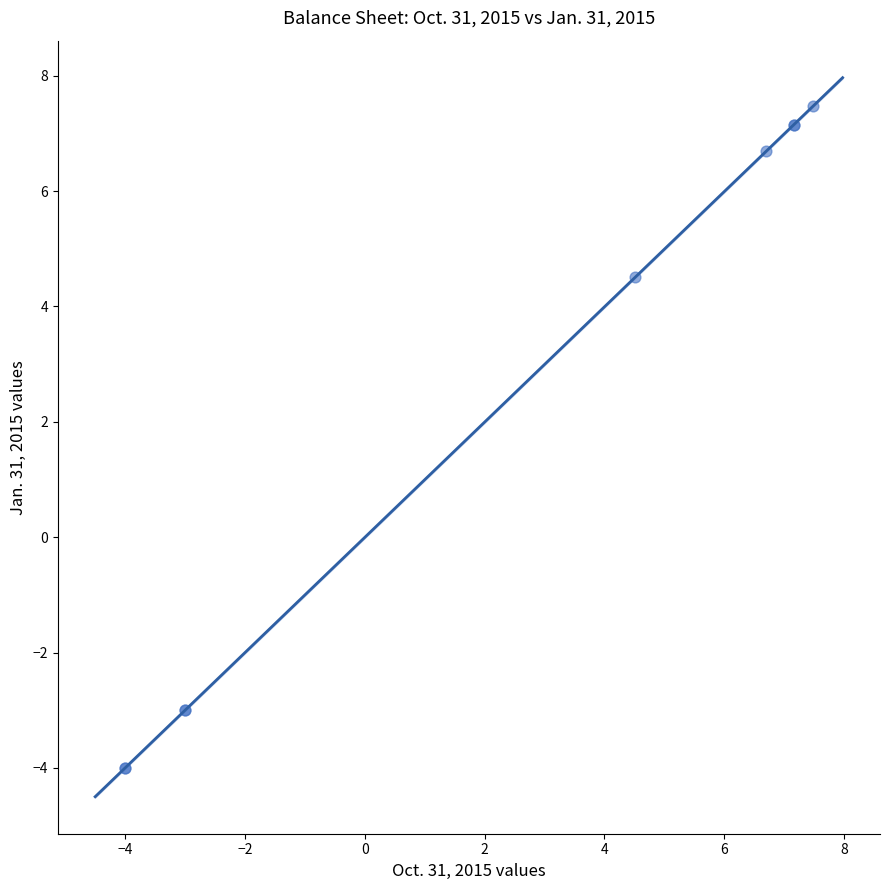

What Y value in the scatter plot is closest to 1?

4.5